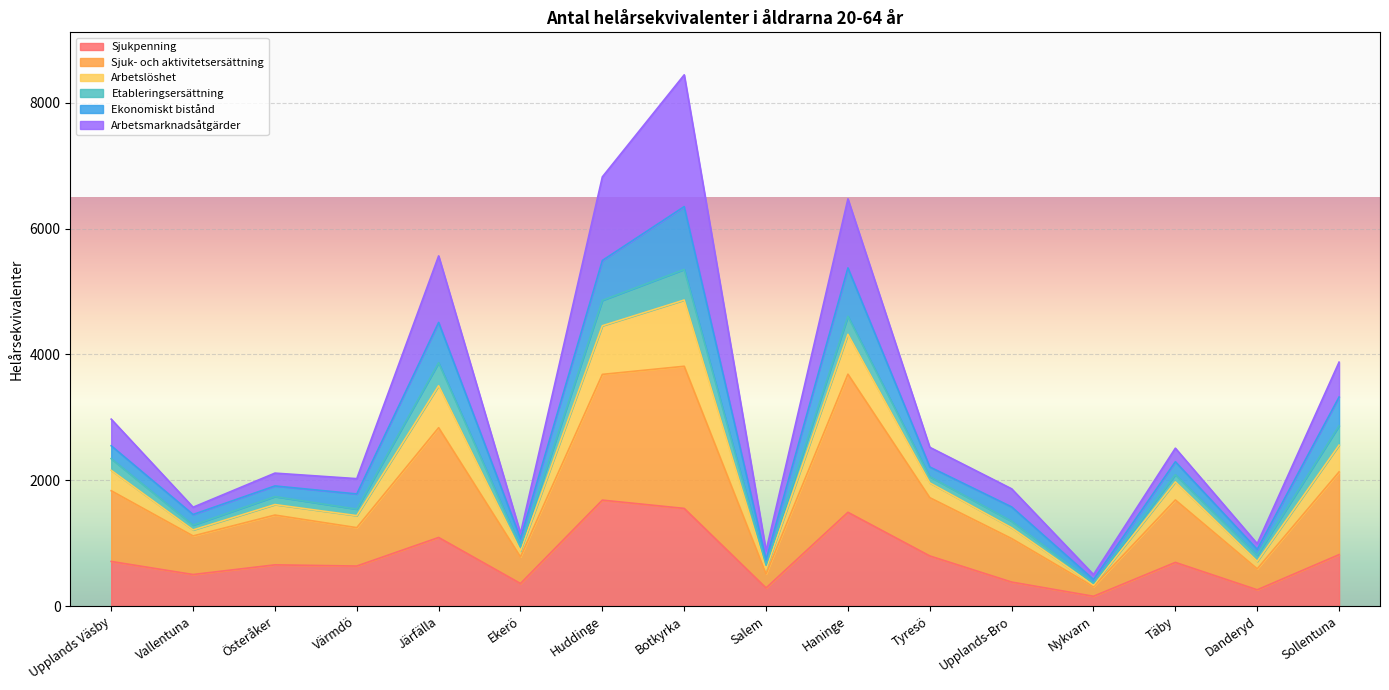

What is the label of the 13th point from the right?

Värmdö